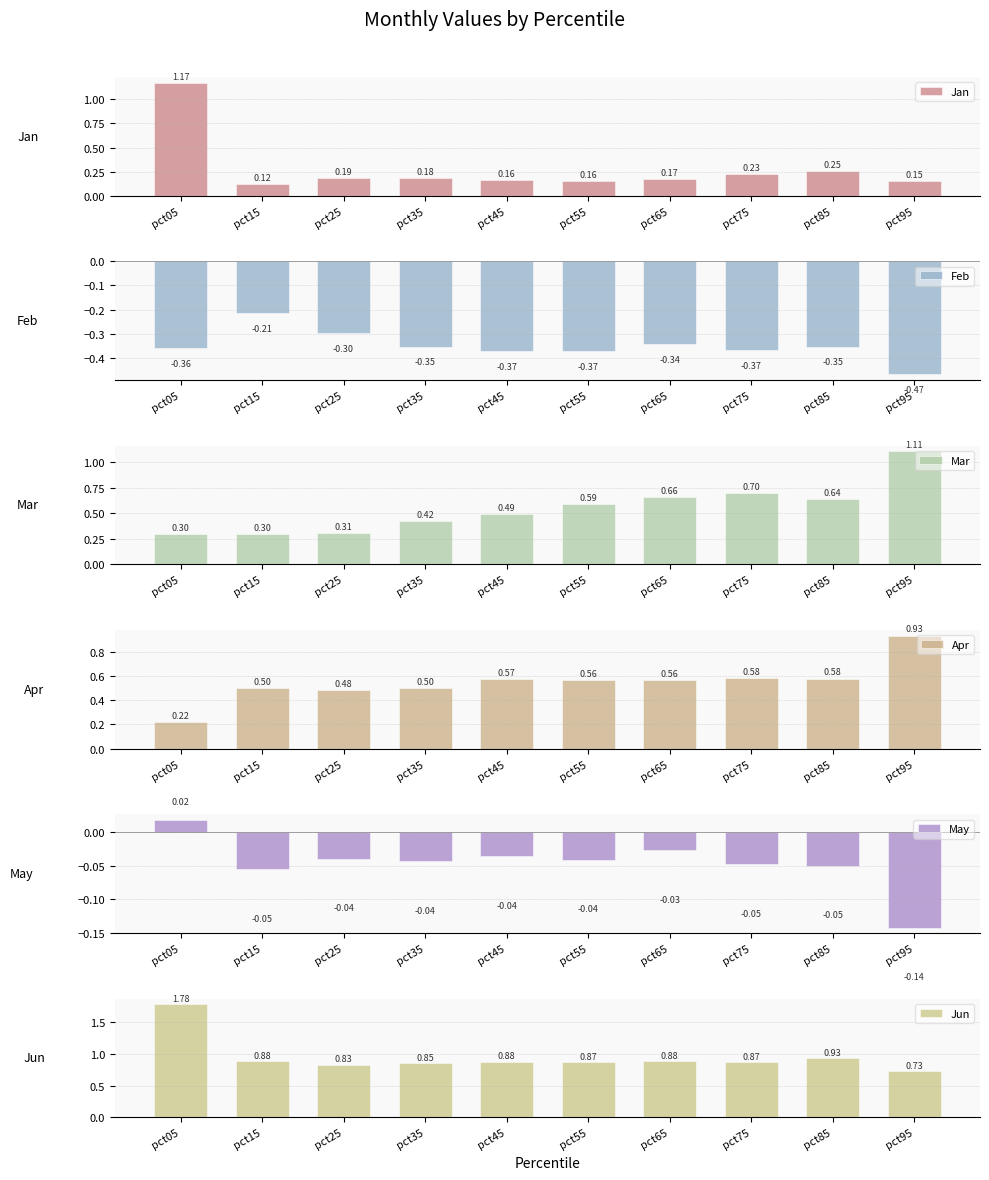

Reading right to left, what are all the values shown in this chart?

Jan: pct95=0.2	pct85=0.3	pct75=0.2	pct65=0.2	pct55=0.2	pct45=0.2	pct35=0.2	pct25=0.2	pct15=0.1	pct05=1.2
Feb: pct95=-0.5	pct85=-0.4	pct75=-0.4	pct65=-0.3	pct55=-0.4	pct45=-0.4	pct35=-0.4	pct25=-0.3	pct15=-0.2	pct05=-0.4
Mar: pct95=1.1	pct85=0.6	pct75=0.7	pct65=0.7	pct55=0.6	pct45=0.5	pct35=0.4	pct25=0.3	pct15=0.3	pct05=0.3
Apr: pct95=0.9	pct85=0.6	pct75=0.6	pct65=0.6	pct55=0.6	pct45=0.6	pct35=0.5	pct25=0.5	pct15=0.5	pct05=0.2
May: pct95=-0.1	pct85=-0.0	pct75=-0.0	pct65=-0.0	pct55=-0.0	pct45=-0.0	pct35=-0.0	pct25=-0.0	pct15=-0.1	pct05=0.0
Jun: pct95=0.7	pct85=0.9	pct75=0.9	pct65=0.9	pct55=0.9	pct45=0.9	pct35=0.9	pct25=0.8	pct15=0.9	pct05=1.8